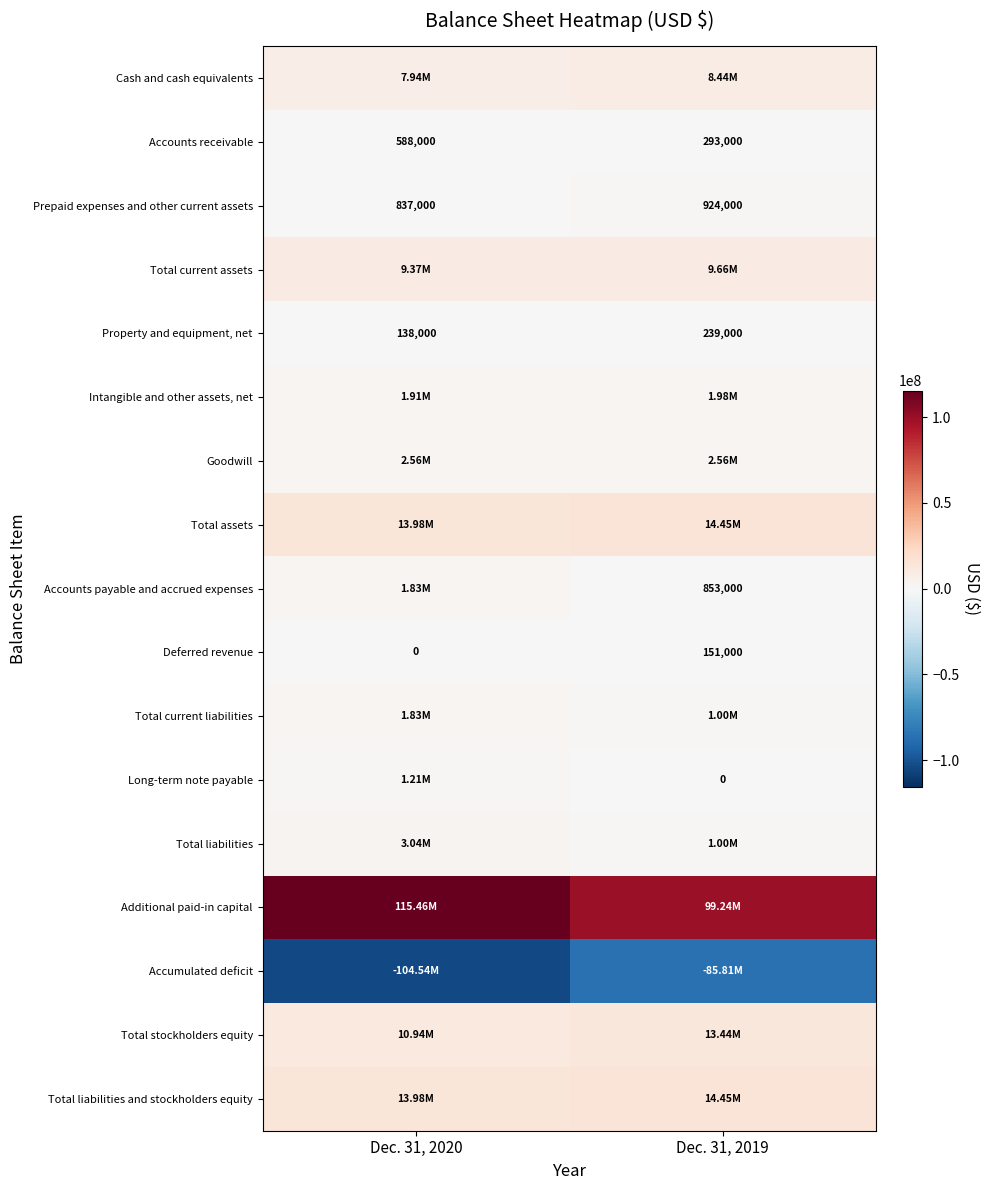

At which category is the sum across all series the highest?

Dec. 31, 2019